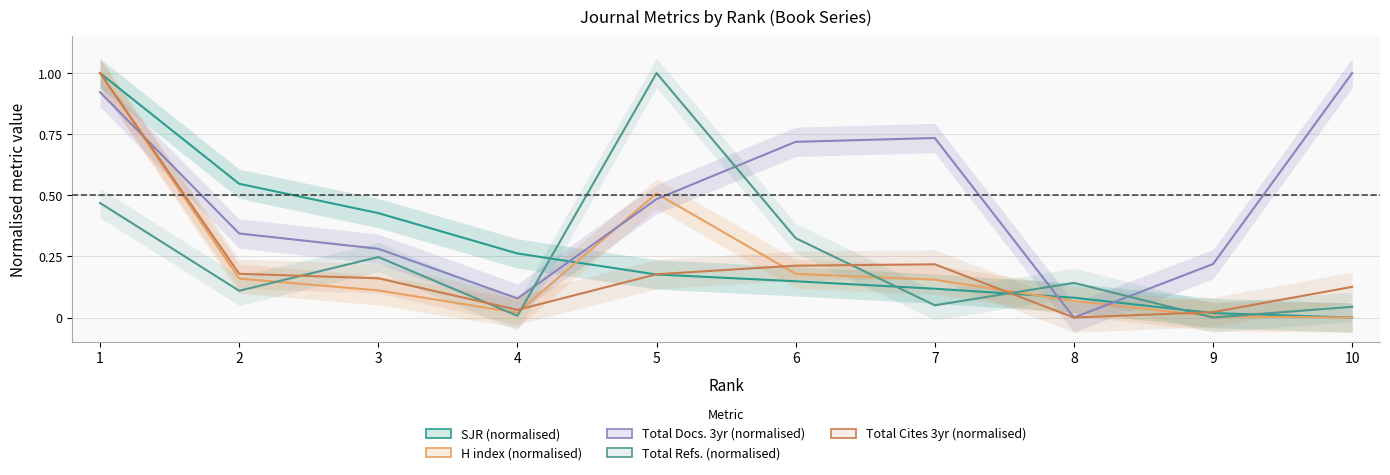

Count the number of categories in the chart.

10